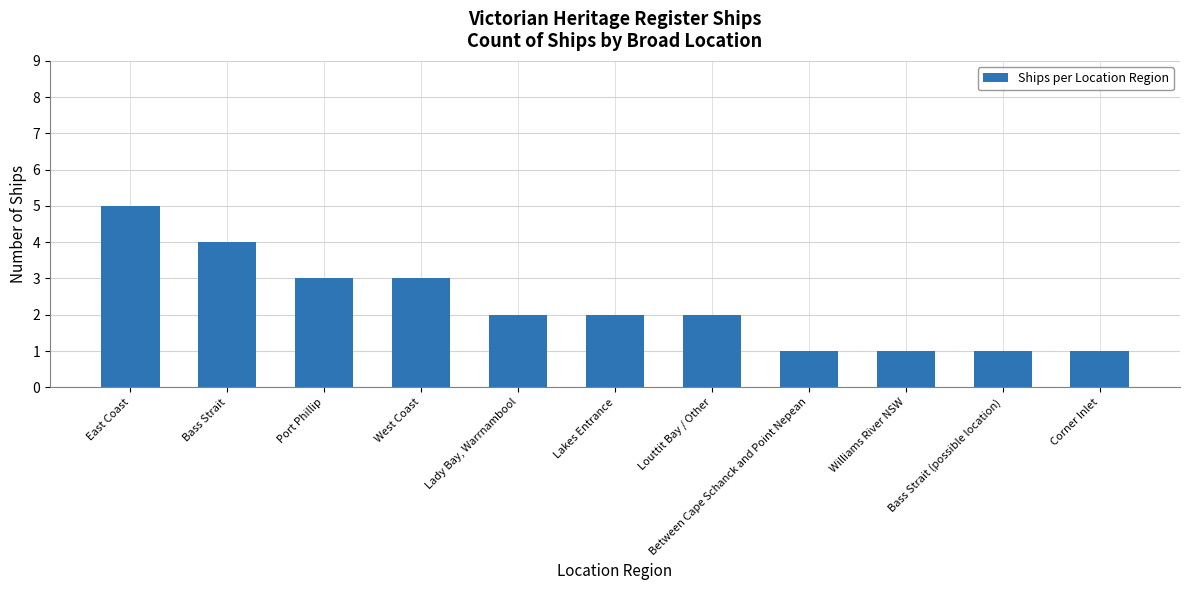

Does the chart contain any negative values?

No